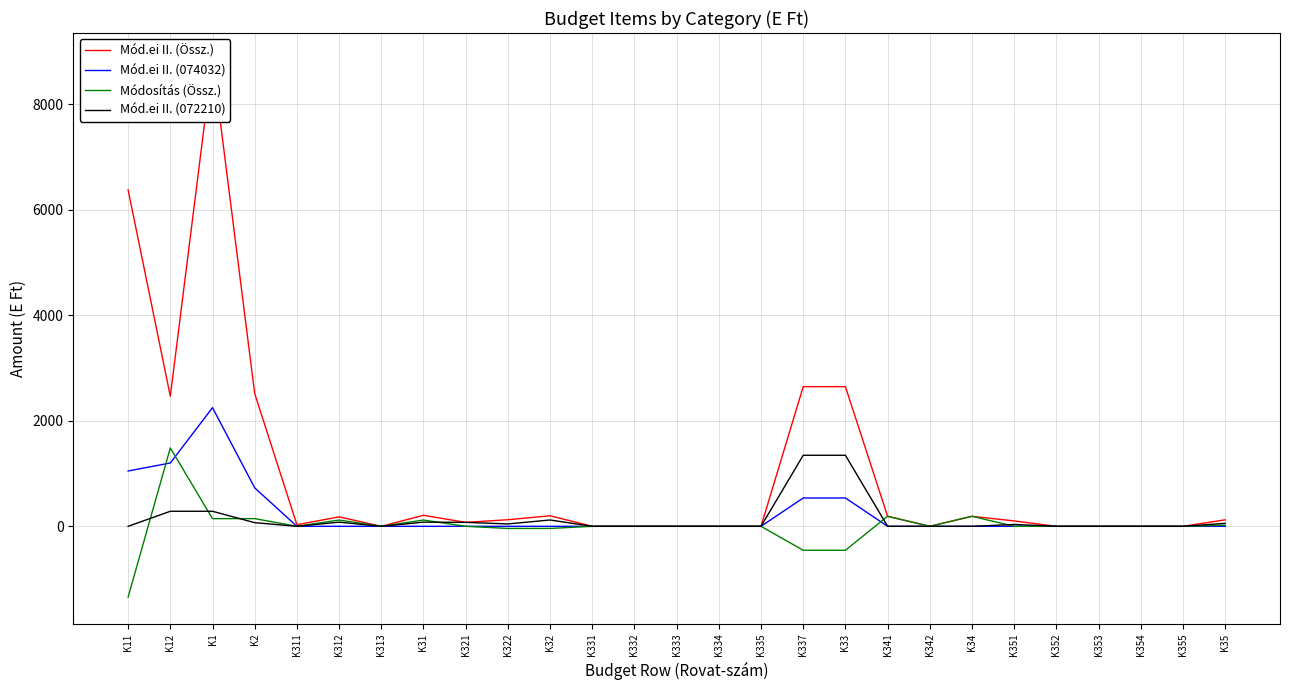

Reading right to left, what are all the values shown in this chart?

Mód.ei II. (Össz.): K35=123	K355=0	K354=0	K353=0	K352=0	K351=102	K34=190	K342=0	K341=190	K33=2646	K337=2646	K335=0	K334=0	K333=0	K332=0	K331=0	K32=200	K322=125	K321=75	K31=209	K313=0	K312=179	K311=30	K2=2515	K1=8838	K12=2465	K11=6373
Mód.ei II. (074032): K35=0	K355=0	K354=0	K353=0	K352=0	K351=0	K34=0	K342=0	K341=0	K33=537	K337=537	K335=0	K334=0	K333=0	K332=0	K331=0	K32=0	K322=0	K321=0	K31=0	K313=0	K312=0	K311=0	K2=729	K1=2248	K12=1200	K11=1048
Módosítás (Össz.): K35=21	K355=0	K354=0	K353=0	K352=0	K351=0	K34=190	K342=0	K341=190	K33=-454	K337=-454	K335=0	K334=0	K333=0	K332=0	K331=0	K32=-40	K322=-40	K321=0	K31=119	K313=0	K312=119	K311=0	K2=146	K1=145	K12=1485	K11=-1340
Mód.ei II. (072210): K35=56	K355=0	K354=0	K353=0	K352=0	K351=35	K34=0	K342=0	K341=0	K33=1346	K337=1346	K335=0	K334=0	K333=0	K332=0	K331=0	K32=120	K322=45	K321=75	K31=79	K313=0	K312=79	K311=0	K2=69	K1=285	K12=285	K11=0